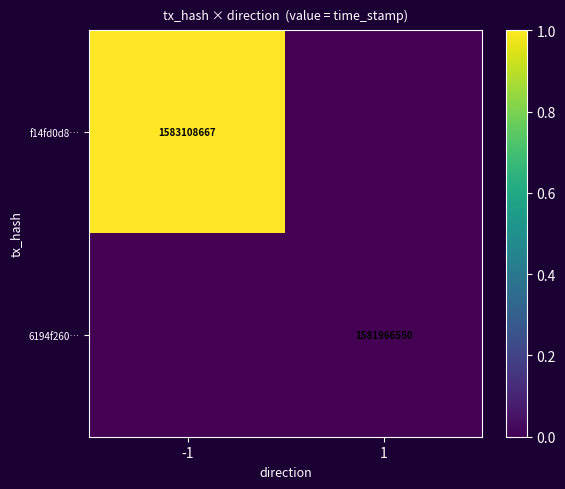

Is the value of 6194f260… at 1 greater than the value of f14fd0d8… at -1?

No